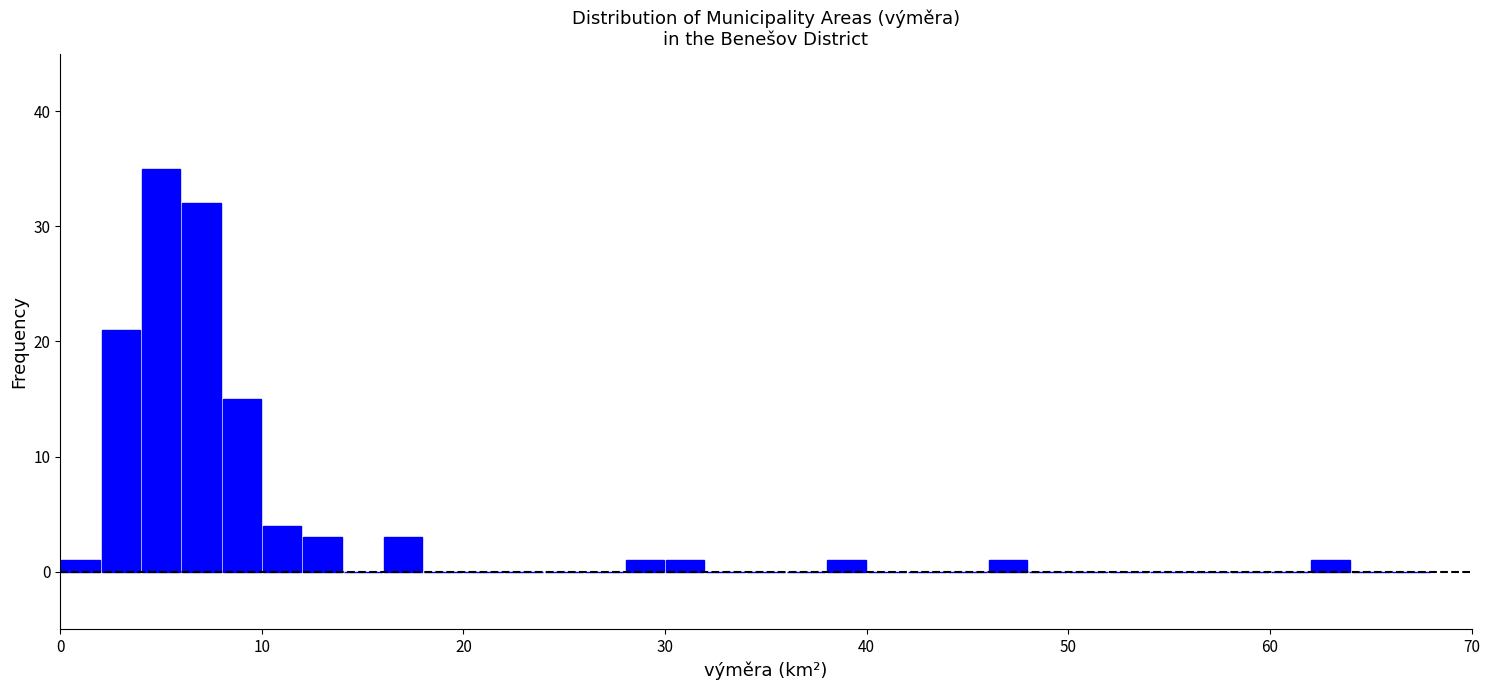

Read against the x-axis, roughly where is the centre of the tallest bar?

5